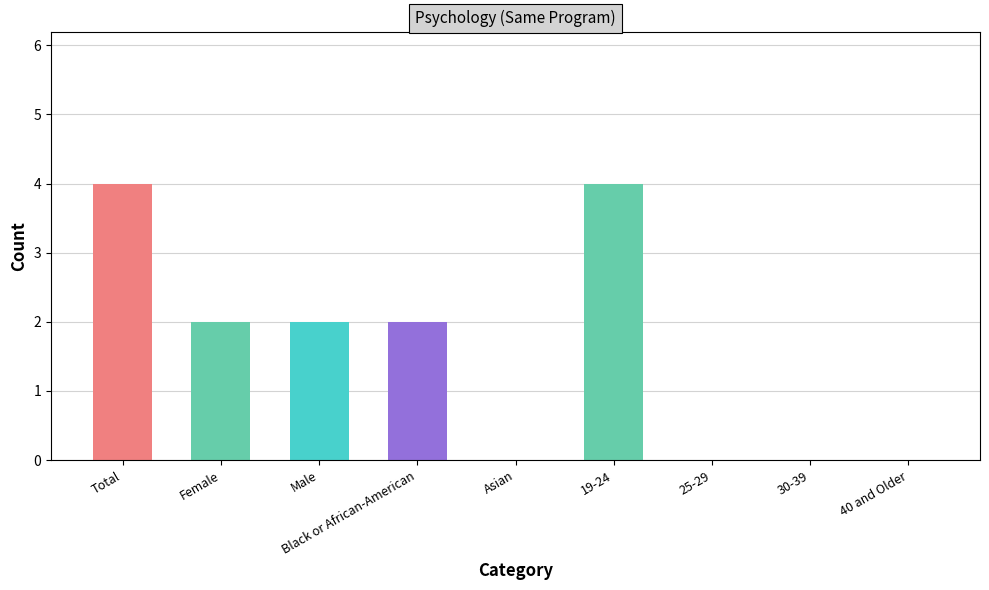

What is the difference between the maximum and second lowest values?

4